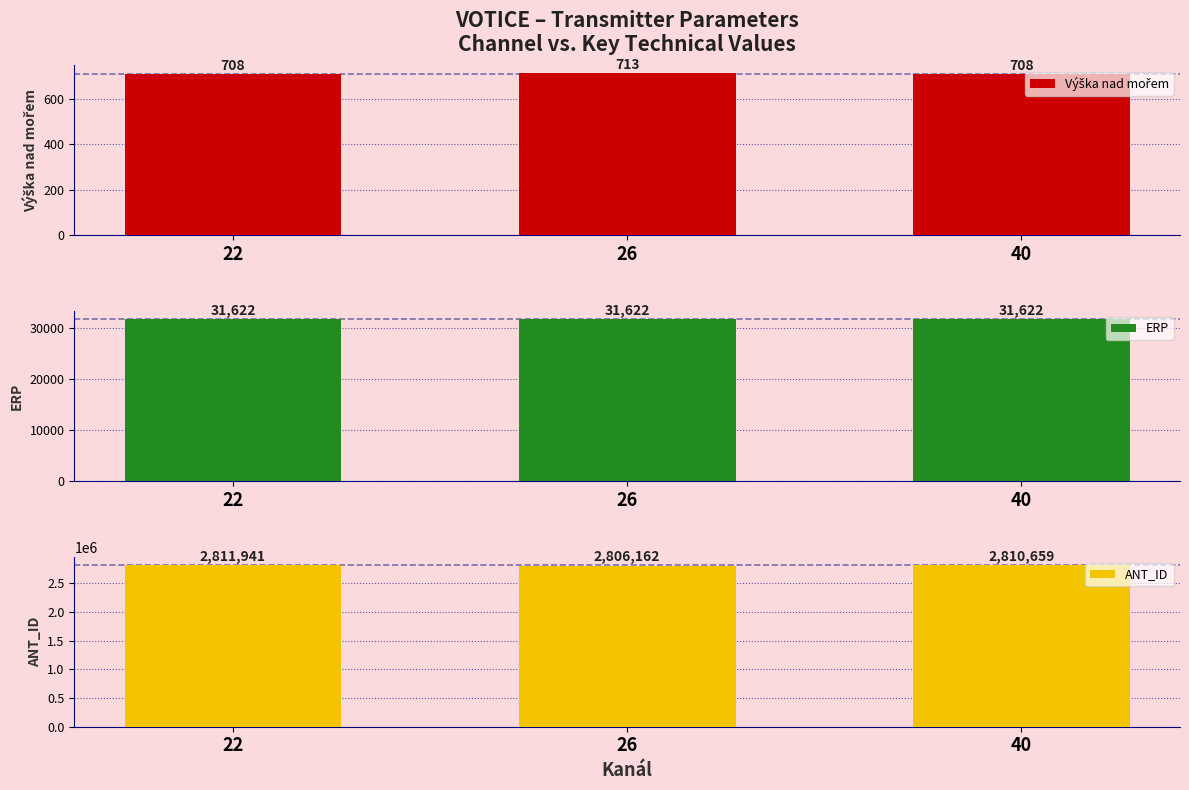

Where is ERP nearest to the value 31622?

22